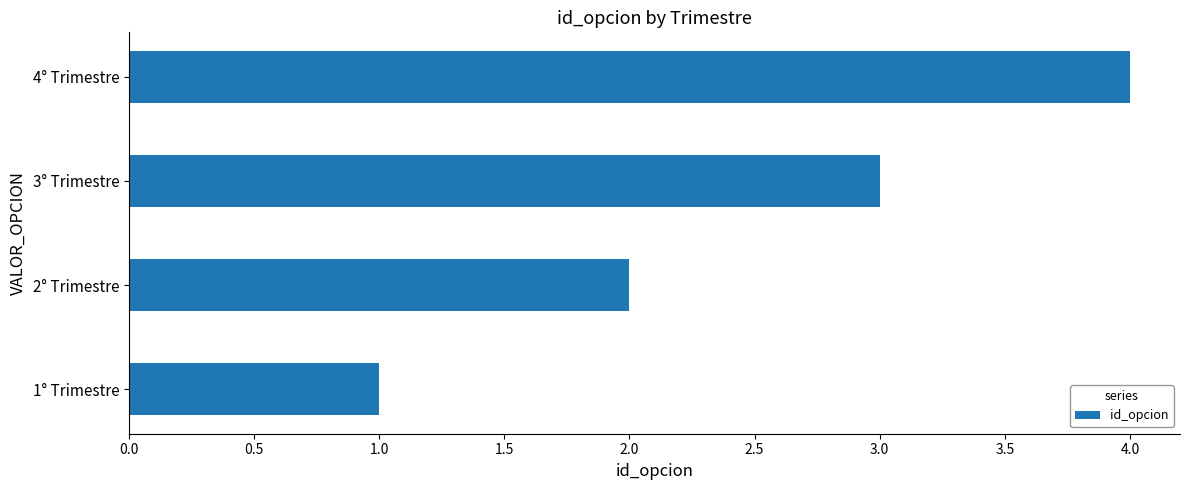

What is the change in value from 2° Trimestre to 3° Trimestre?

+1